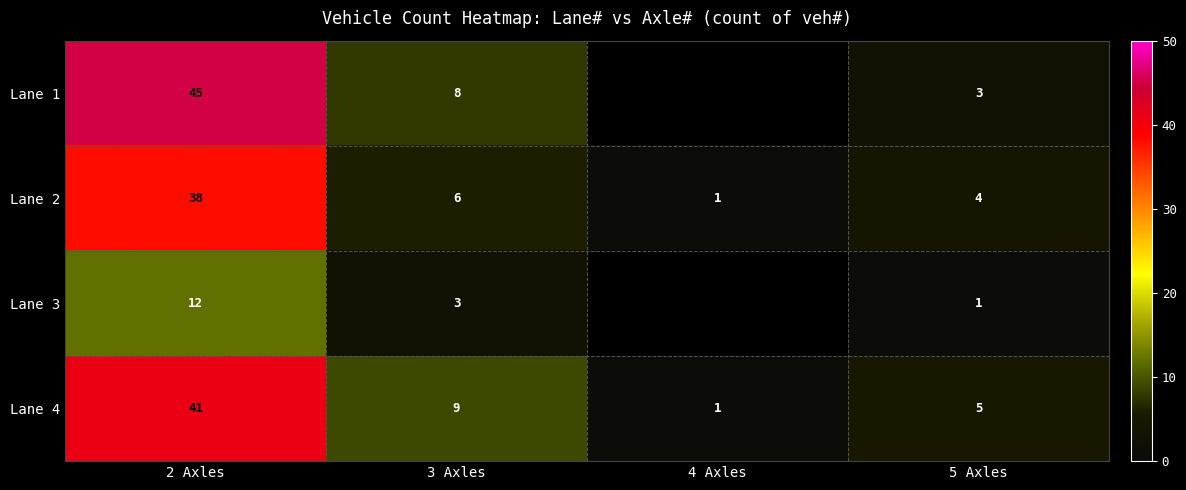

At which label does Lane 2 reach its peak?

2 Axles